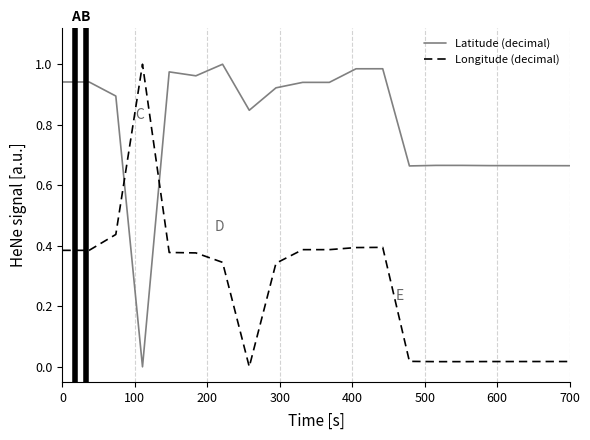

List the series in order of their overall mean, highest first.

Latitude (decimal), Longitude (decimal)